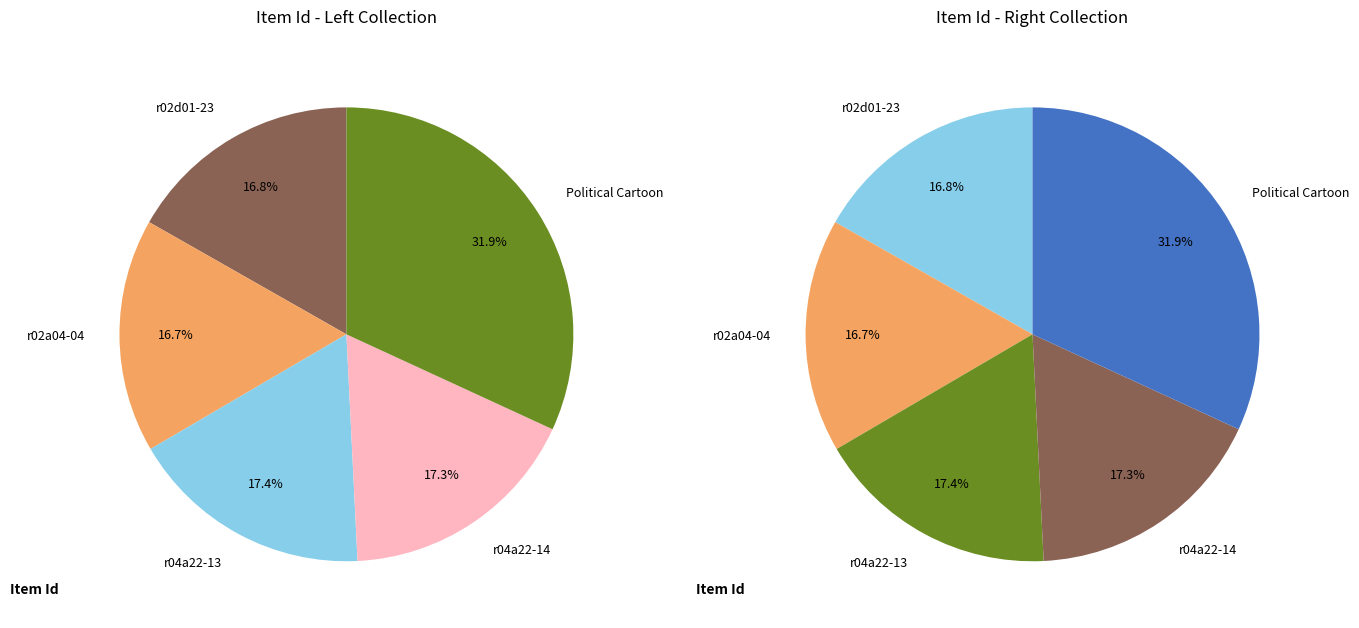

How many segments does this pie chart have?

5